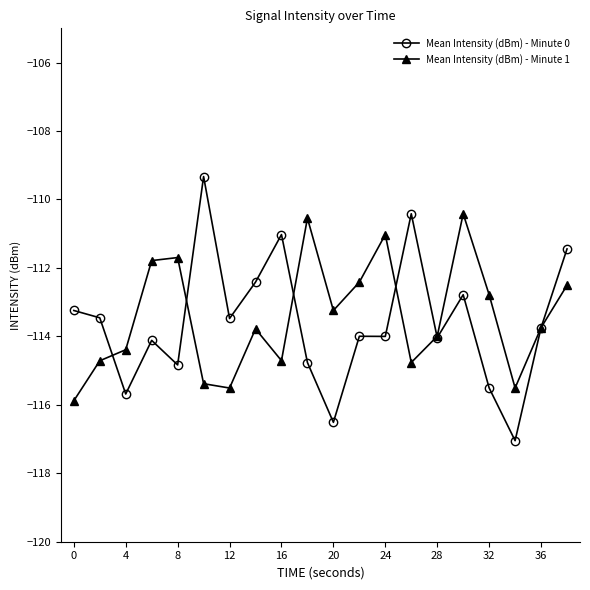

List the series in order of their peak value, lowest first.

Mean Intensity (dBm) - Minute 1, Mean Intensity (dBm) - Minute 0